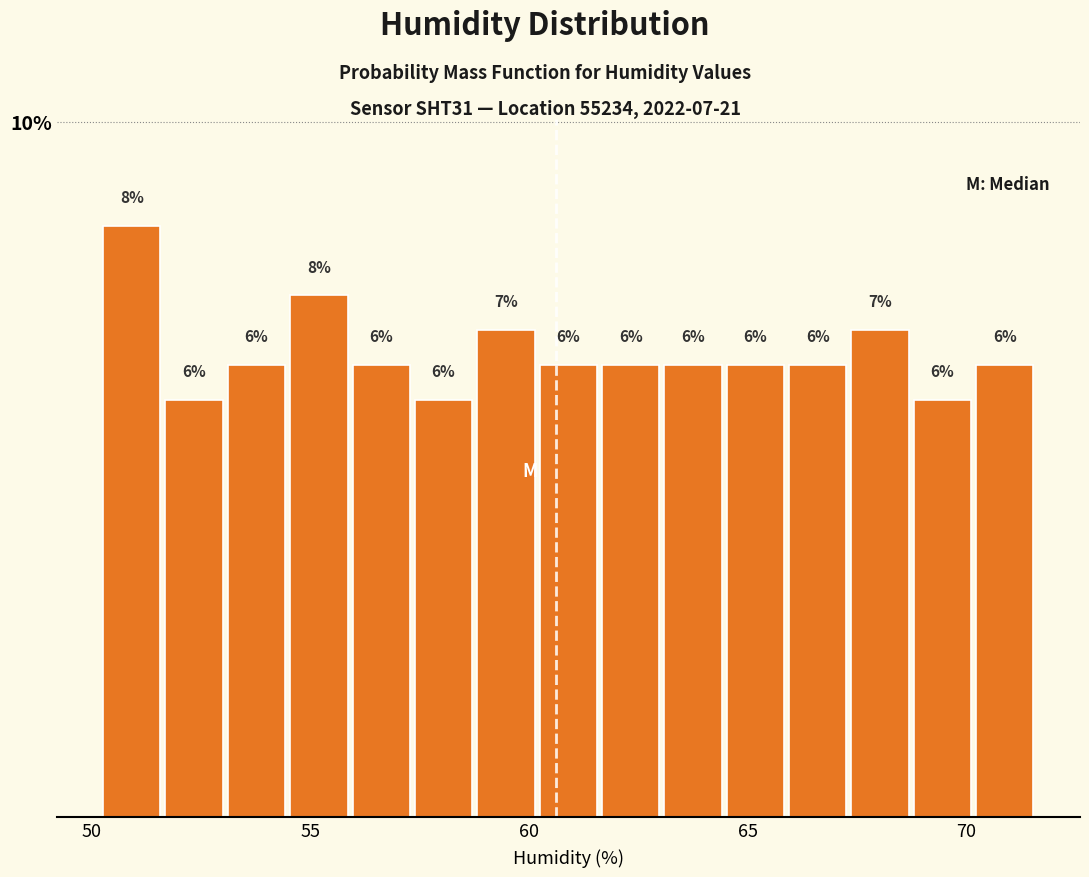

Around what value on the x-axis is the tallest bar? Give the approximate position of its centre, as read against the axis.

51.0